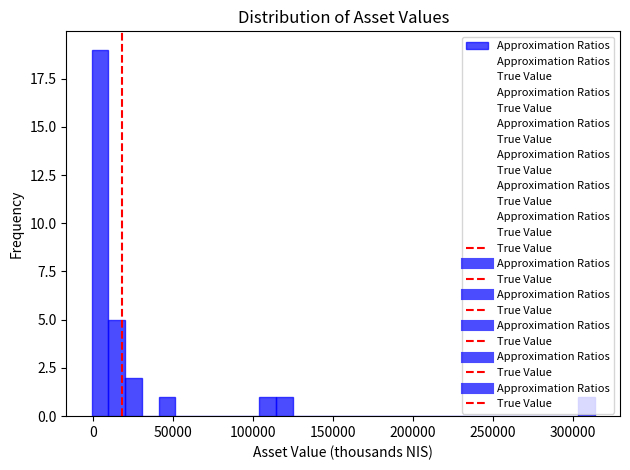

Around what value on the x-axis is the tallest bar? Give the approximate position of its centre, as read against the axis.

5000